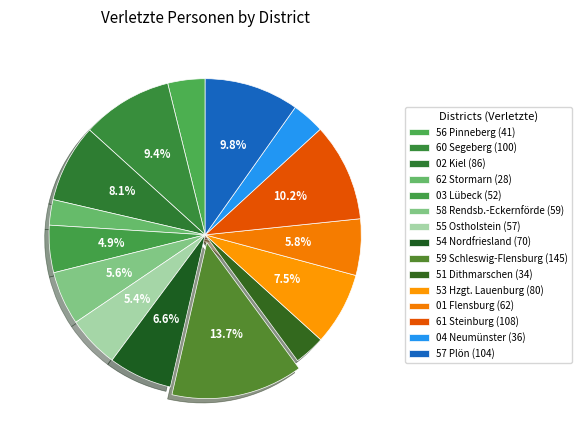

Combined, what portion of the pie is 60 Segeberg and 03 Lübeck?

14.3%